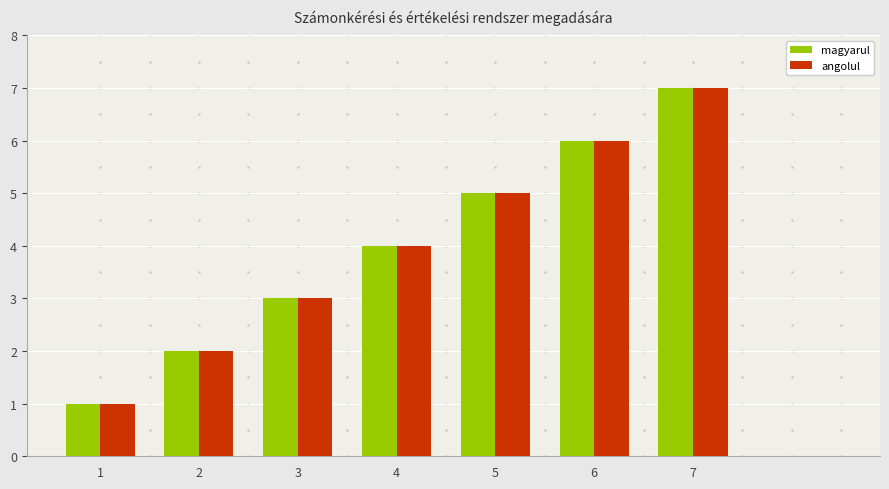

The magyarul series shows 7 at 7. True or false?

True